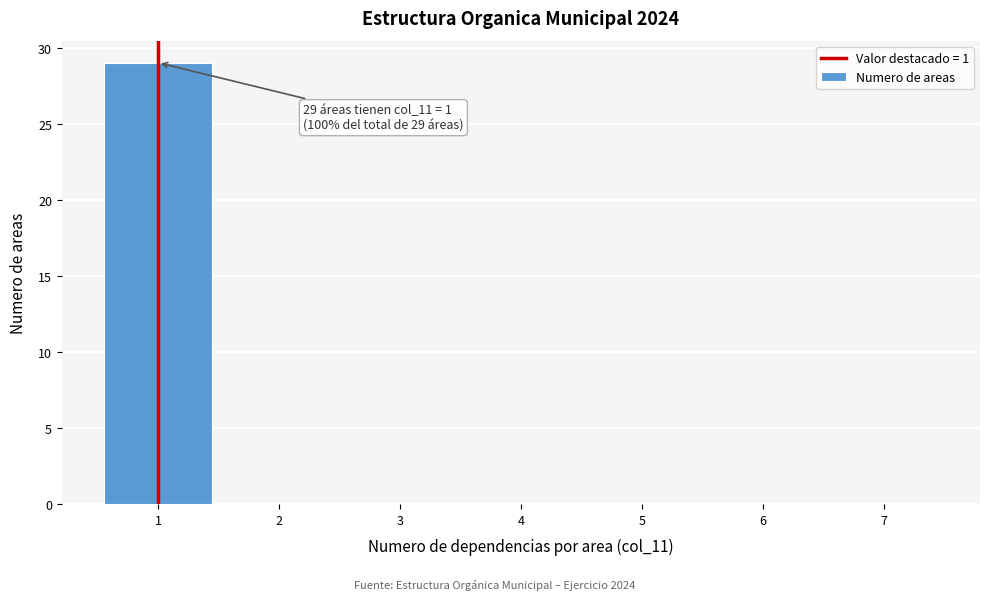

Which range on the x-axis has the tallest bar?

0.5 to 1.5